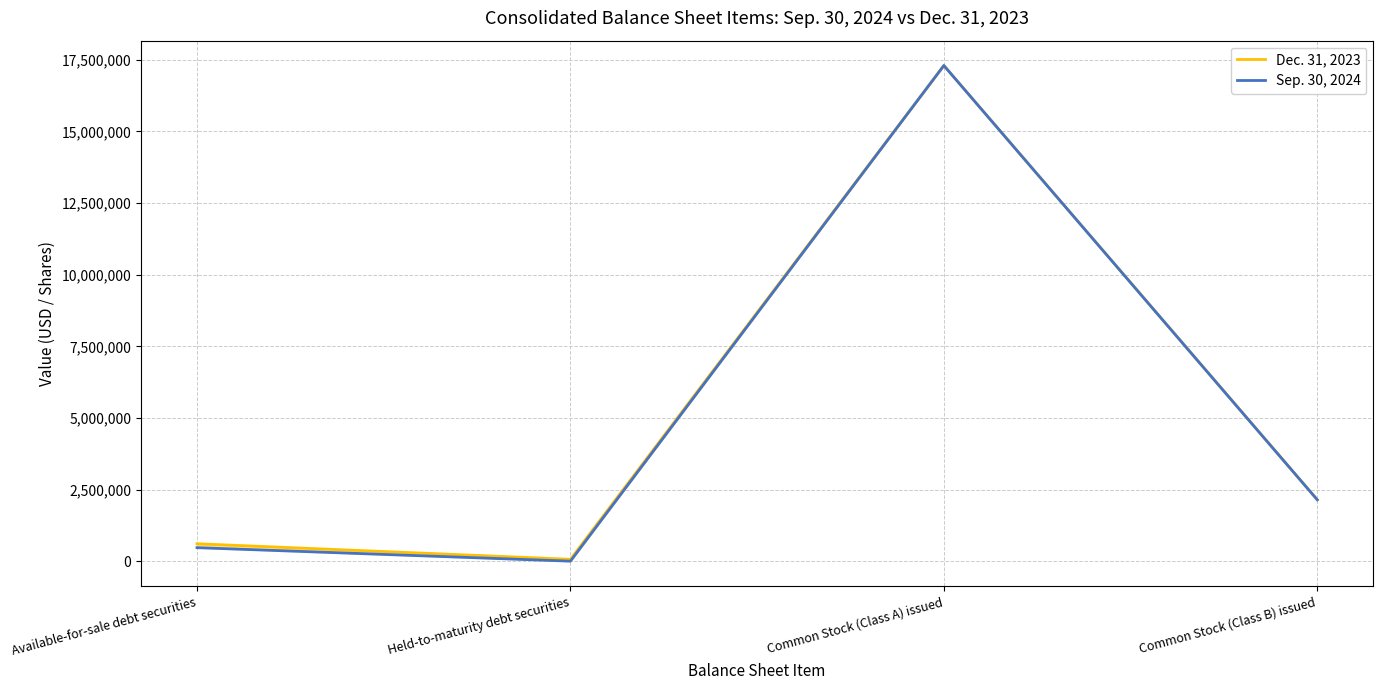

At which label does Sep. 30, 2024 reach its minimum?

Held-to-maturity debt securities